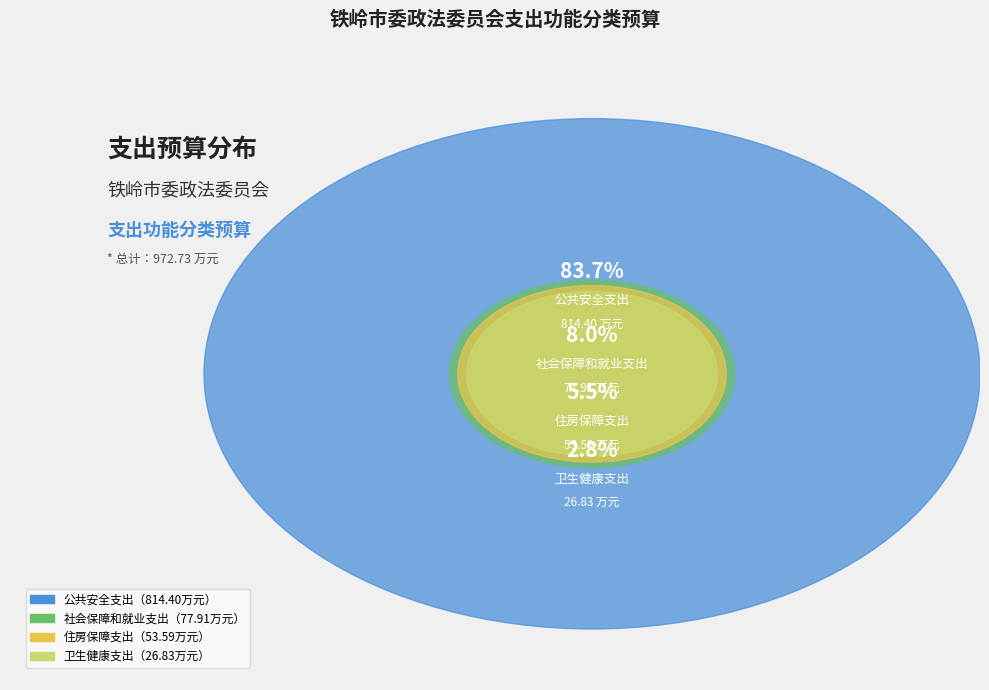

To the nearest percent, what is the average slice percentage?

25%